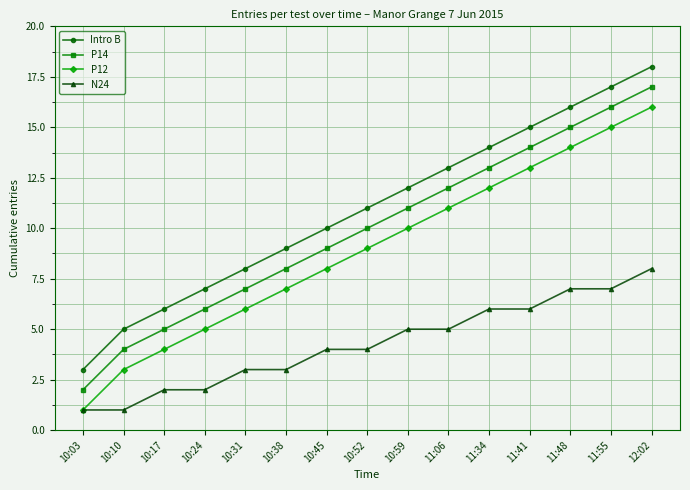

List the series in order of their overall mean, highest first.

Intro B, P14, P12, N24